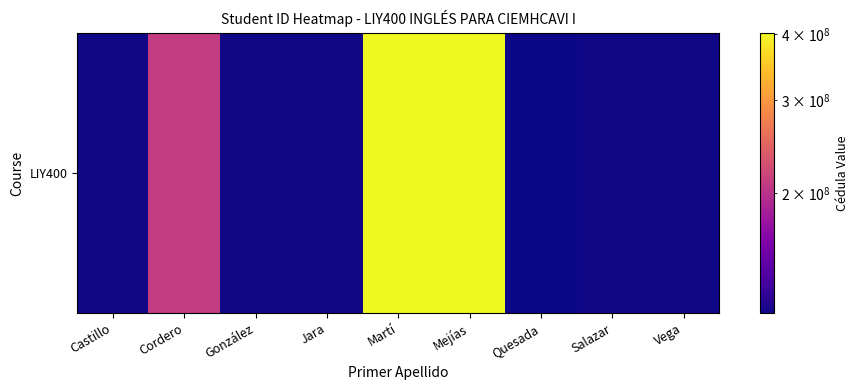

Which has a higher value, Quesada or Vega?

Vega